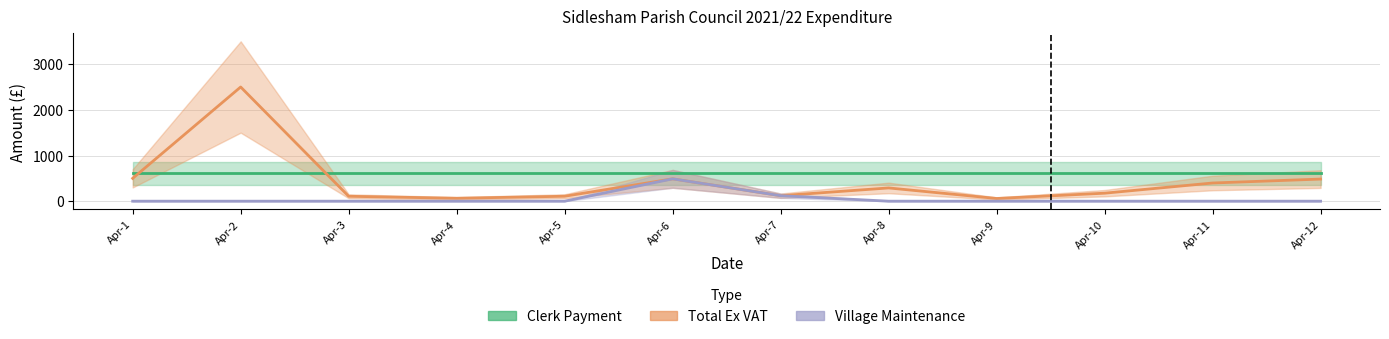

Where does the Total Ex VAT series first go above 290?

Apr-1